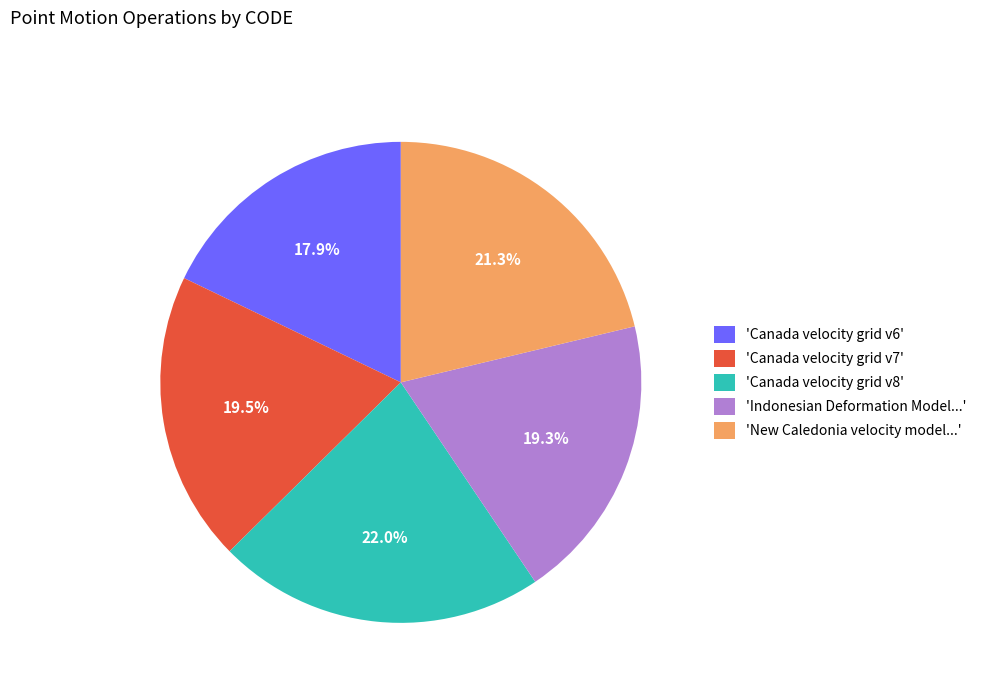

What is the largest slice in the pie chart?

'Canada velocity grid v8'